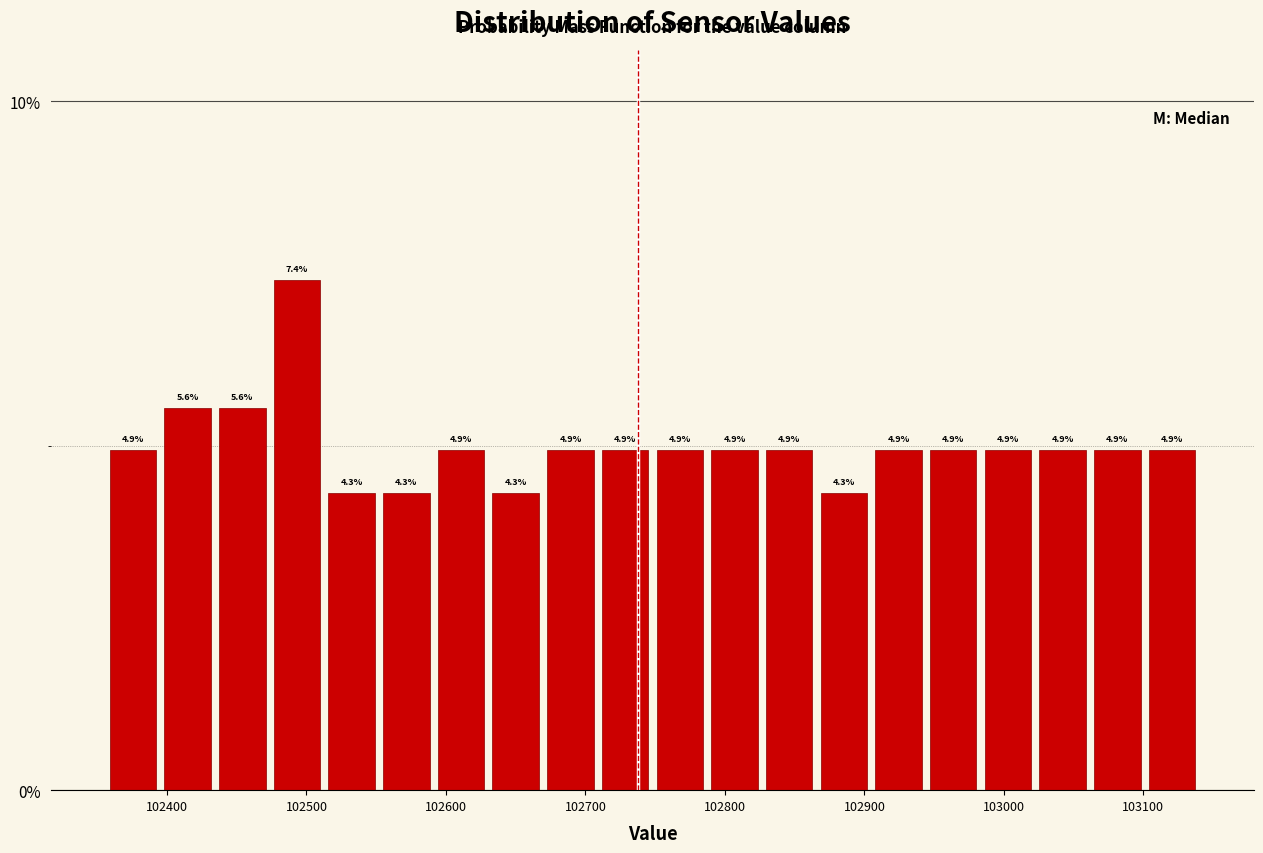

Read against the x-axis, roughly where is the centre of the tallest bar?

102490